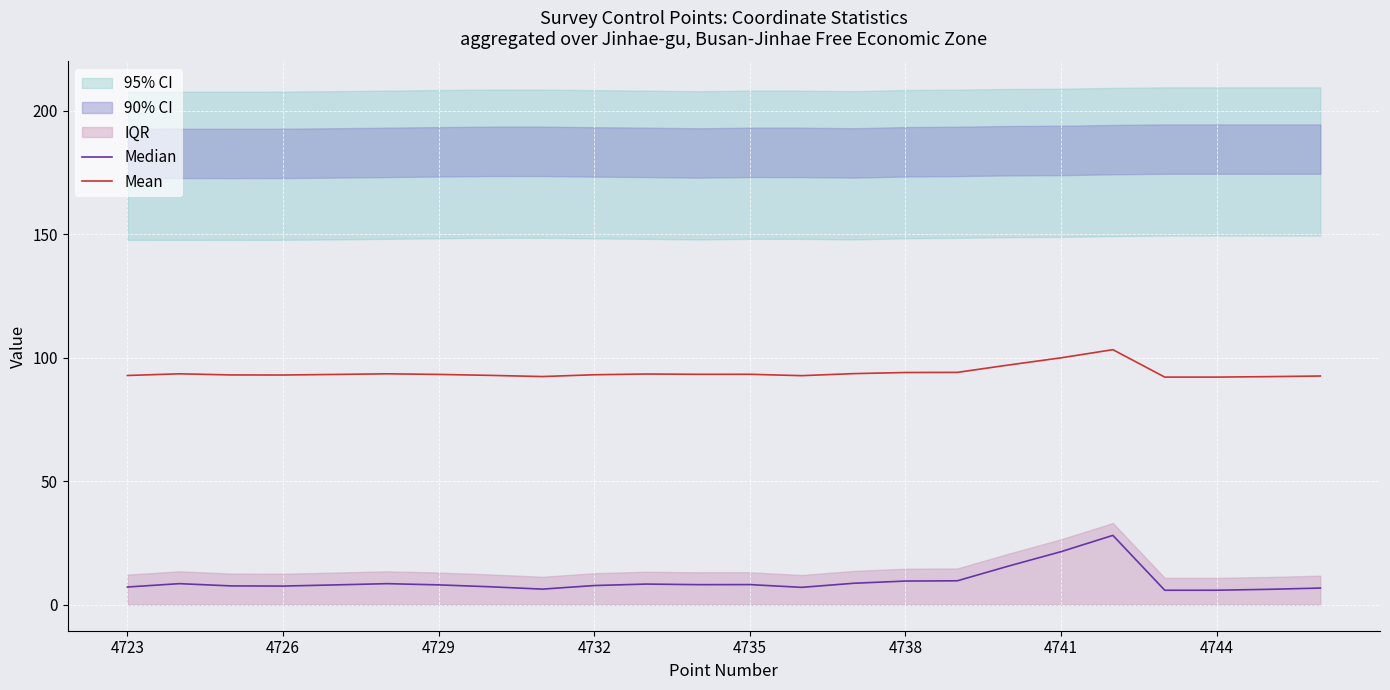

Which series has the largest total across all categories?

Mean